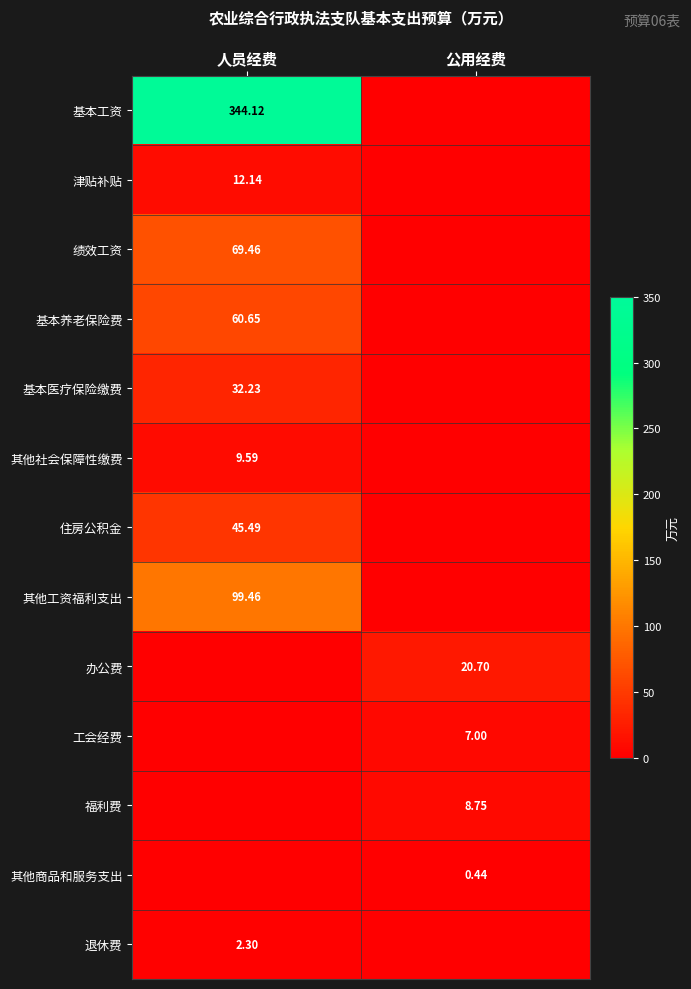

Is the value of 福利费 at 公用经费 greater than the value of 工会经费 at 公用经费?

Yes